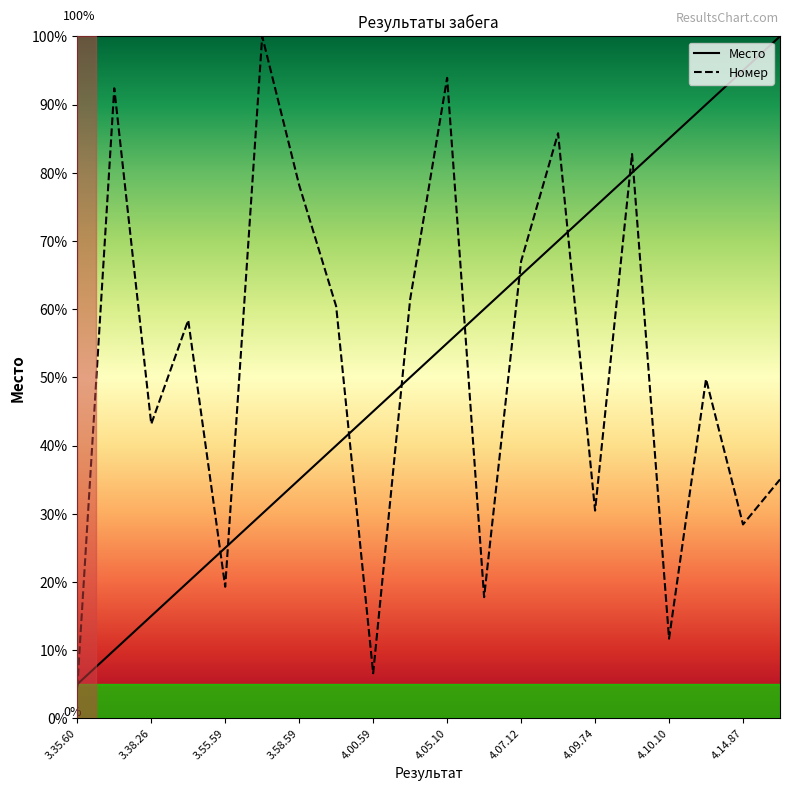

Reading left to right, extract all data points from this chart.

Место: 3.35.60=5.0	3.37.69=10.0	3.38.26=15.0	3.41.66=20.0	3.55.59=25.0	3.58.22=30.0	3.58.59=35.0	4.00.15=40.0	4.00.59=45.0	4.01.18=50.0	4.05.10=55.0	4.07.04=60.0	4.07.12=65.0	4.09.37=70.0	4.09.74=75.0	4.09.96=80.0	4.10.10=85.0	4.10.25=90.0	4.14.87=95.0	4.15.00=100.0
Номер: 3.35.60=4.6	3.37.69=92.4	3.38.26=43.1	3.41.66=58.4	3.55.59=19.3	3.58.22=100.0	3.58.59=78.2	4.00.15=60.4	4.00.59=6.6	4.01.18=61.4	4.05.10=93.9	4.07.04=17.8	4.07.12=67.0	4.09.37=85.8	4.09.74=30.5	4.09.96=82.7	4.10.10=11.7	4.10.25=49.7	4.14.87=28.4	4.15.00=35.0